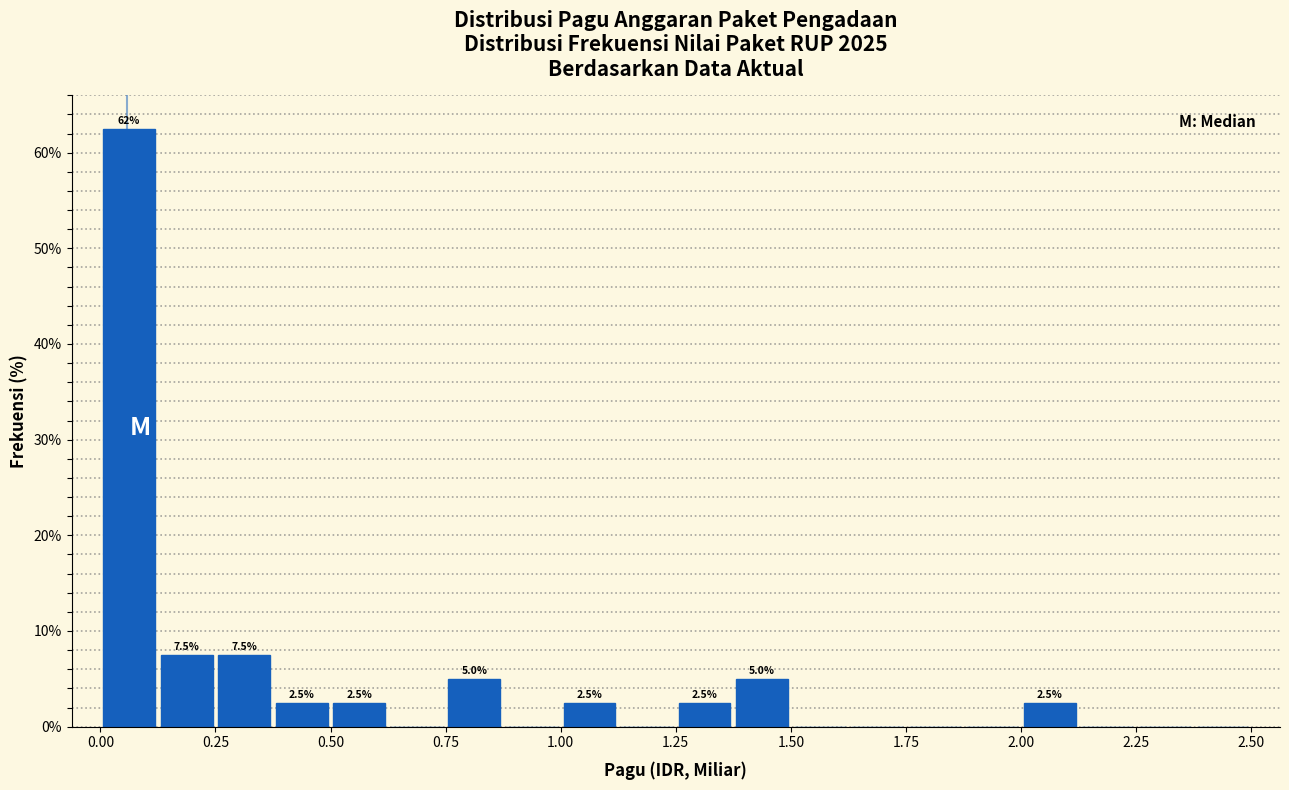

Around what value on the x-axis is the tallest bar? Give the approximate position of its centre, as read against the axis.

0.05